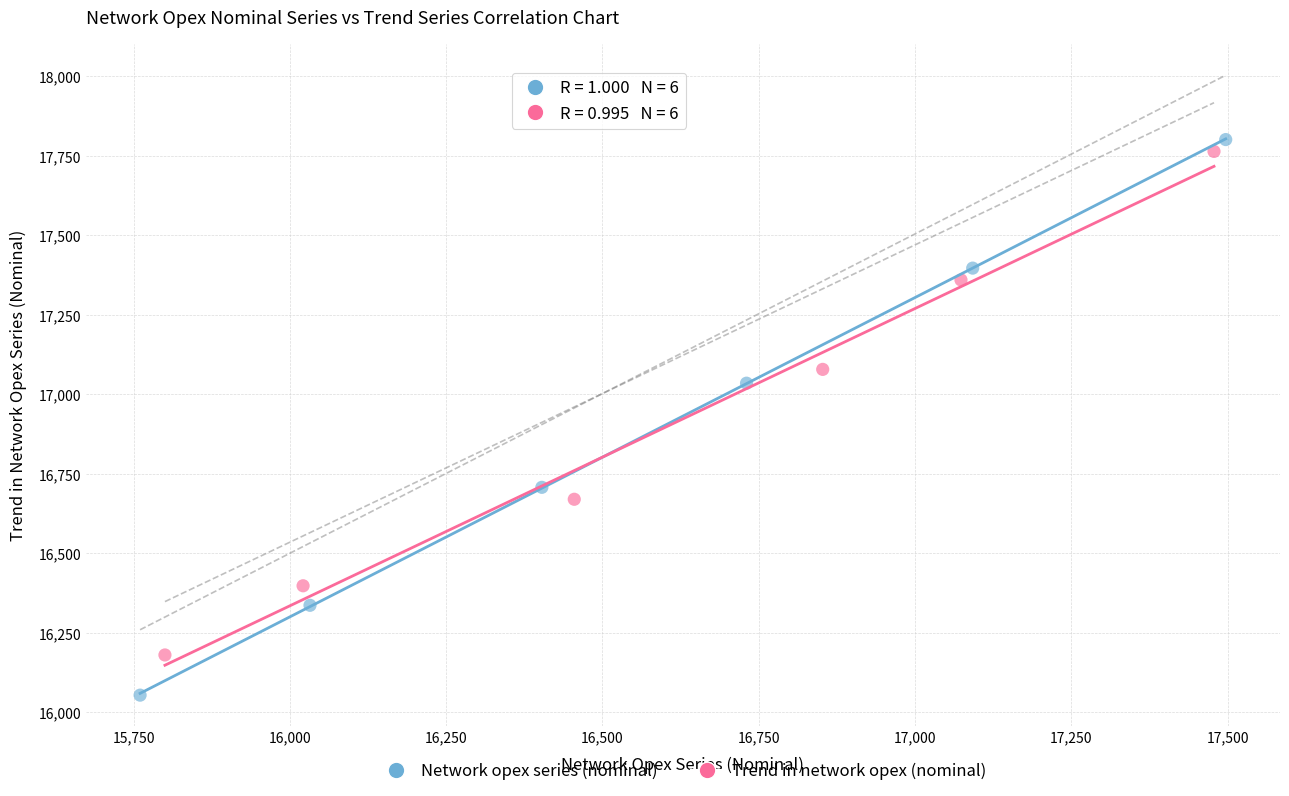

Which series has the largest Y range (max minus min)?

Network opex series (nominal)